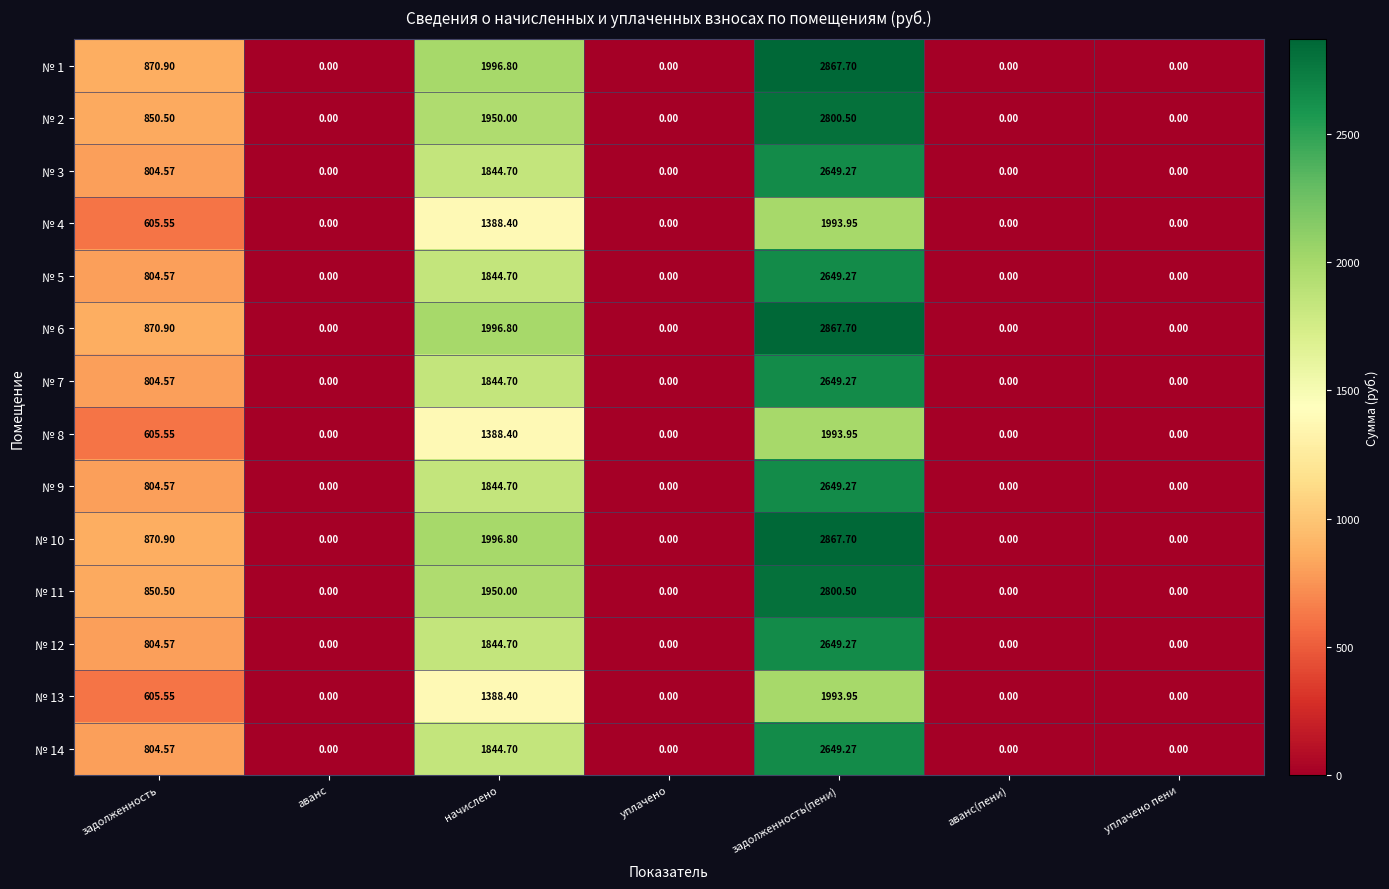

Is the value of № 3 at начислено greater than the value of № 6 at уплачено?

Yes